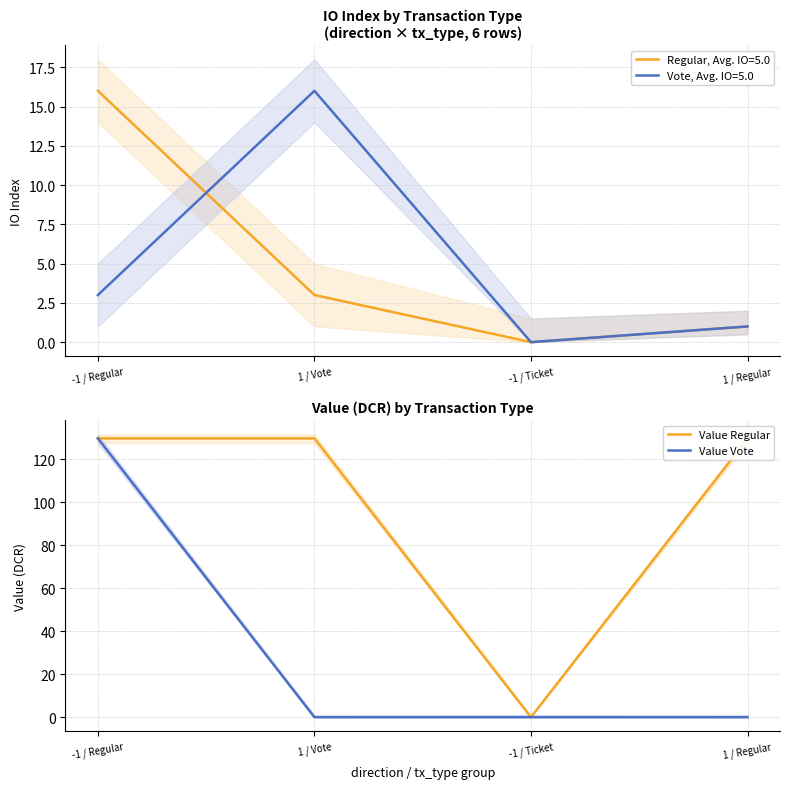

List the labels in order of Value Vote value, largest first.

-1 / Regular, -1 / Ticket, 1 / Vote, 1 / Regular